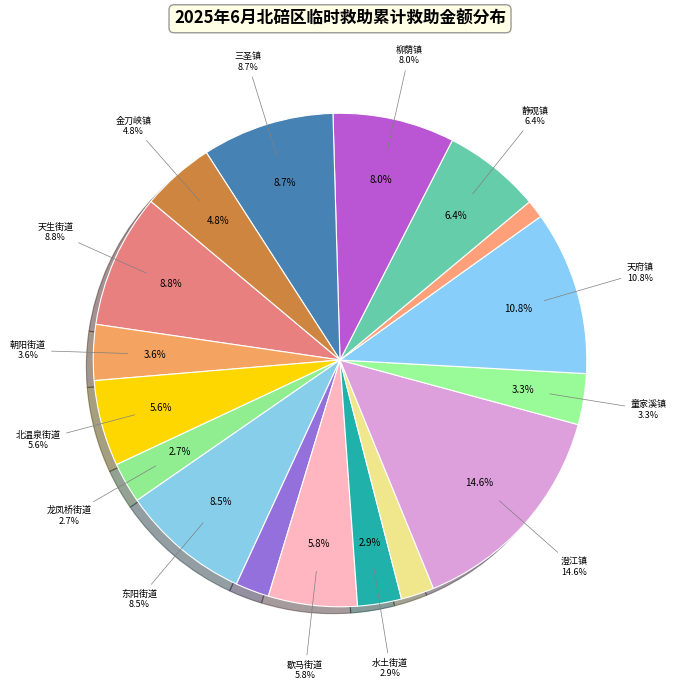

What is the change in value from 东阳街道 to 歇马街道?

-70989